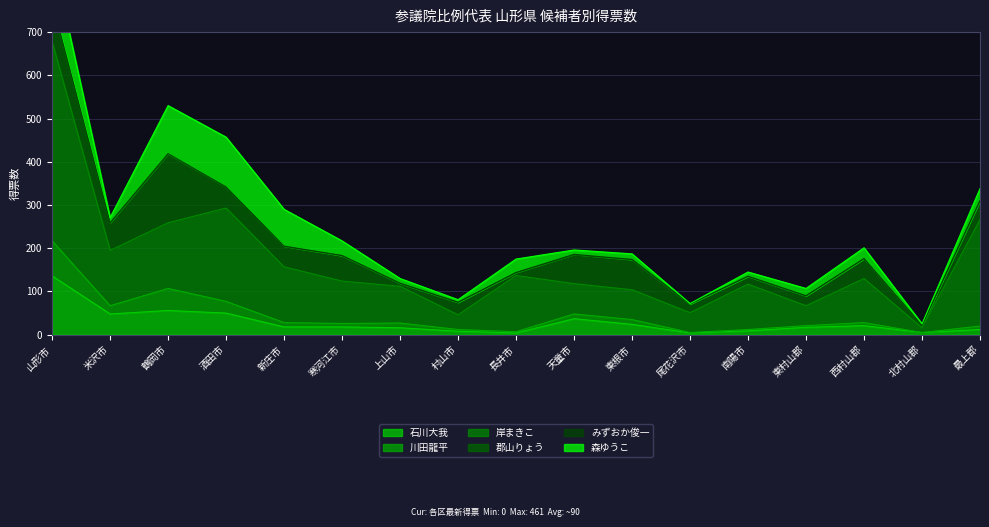

Is the value of 石川大我 at 寒河江市 greater than the value of 岸まきこ at 北村山郡?

Yes